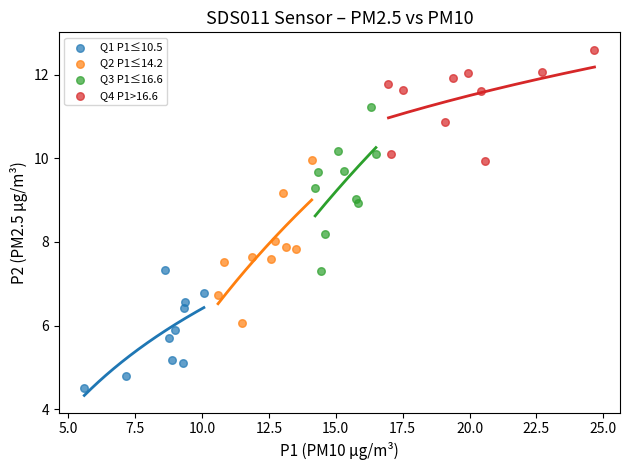

Which series reaches the maximum Y coordinate?

Q4 P1>16.6